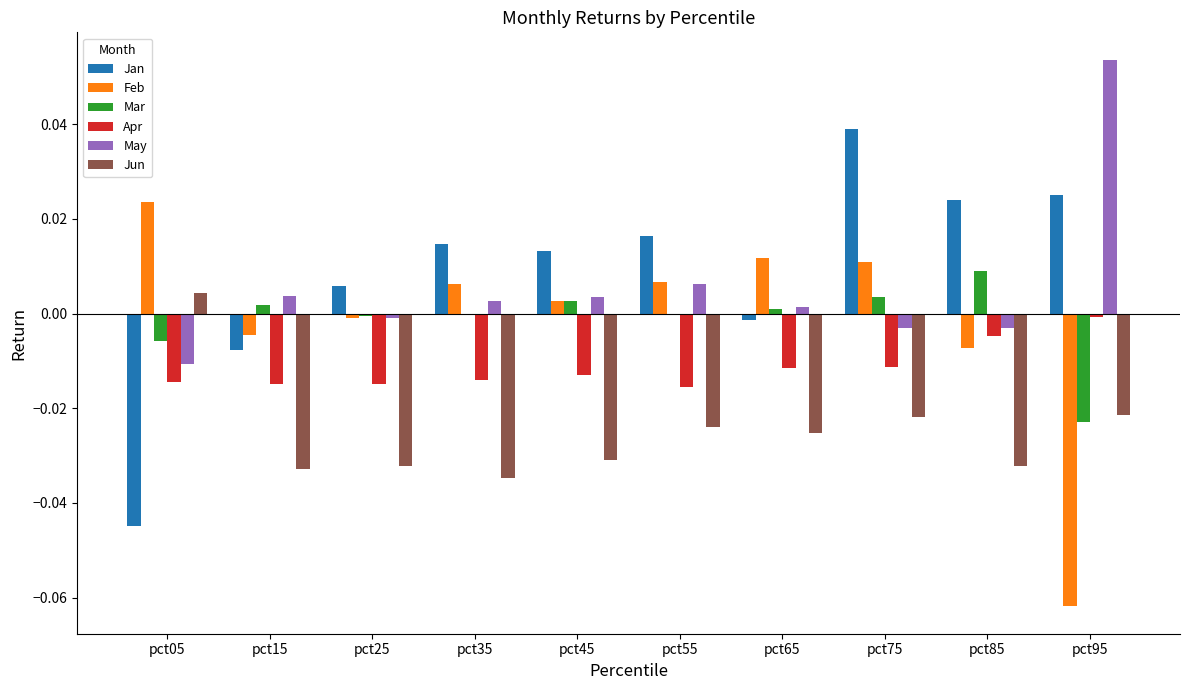

The Jan series shows 0.0 at pct25. True or false?

True